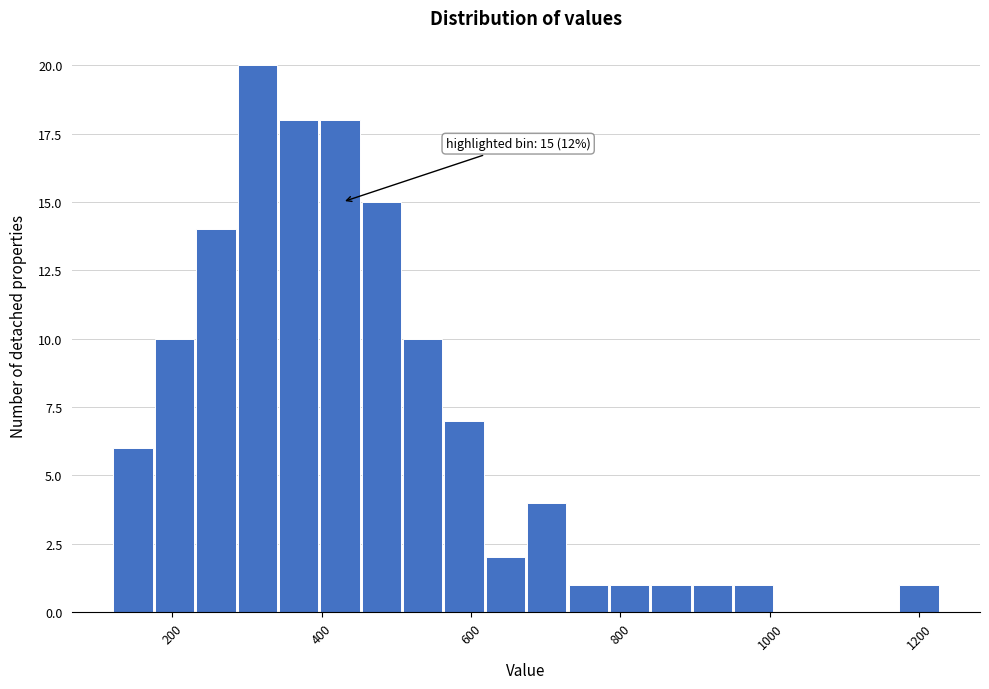

Around what value on the x-axis is the tallest bar? Give the approximate position of its centre, as read against the axis.

320